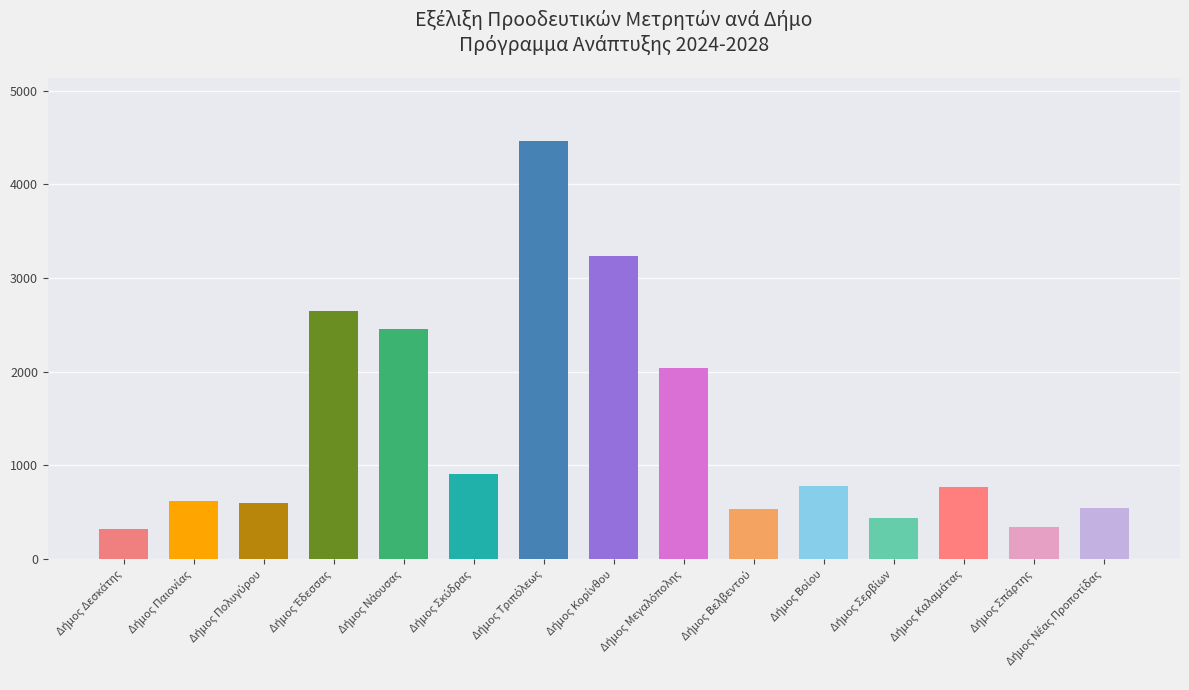

What is the difference between the maximum and second lowest values?

4117